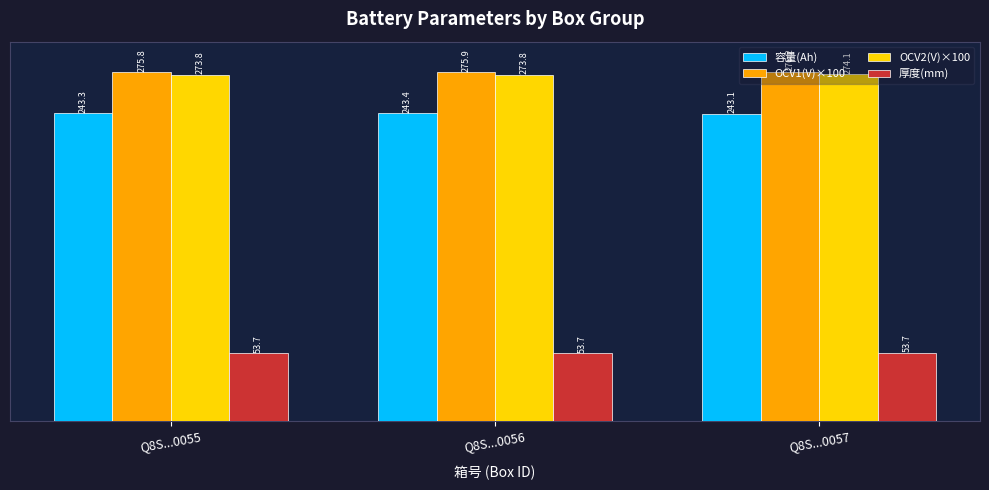

True or false: OCV2(V)×100 has a value of 273.8 at Q8S...0055.

True